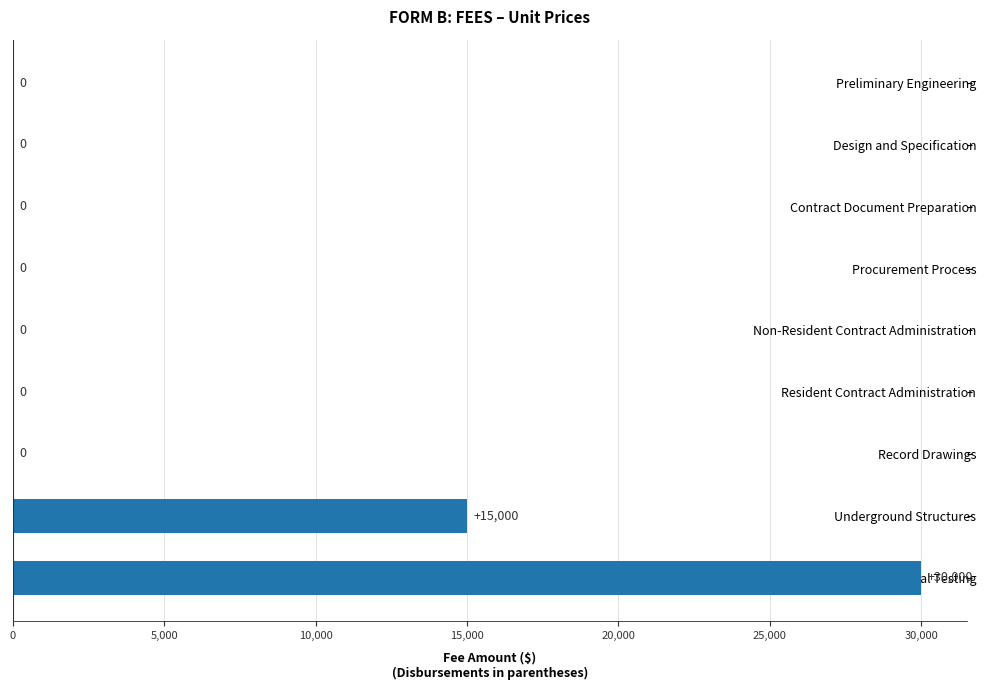

How many values exceed 0?

2